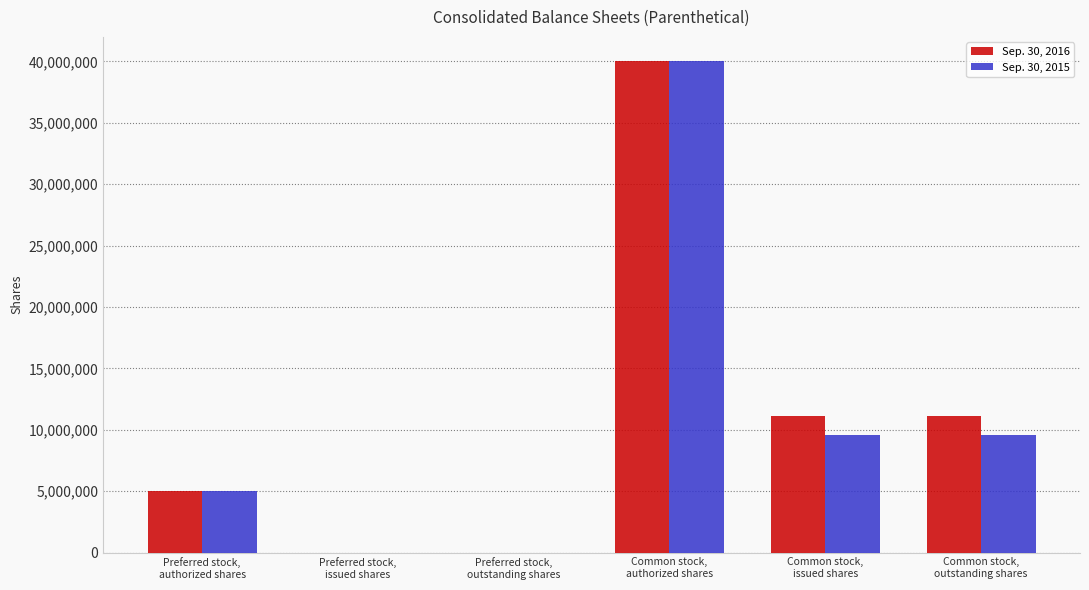

Which category has the highest value across all series?

Common stock,
authorized shares